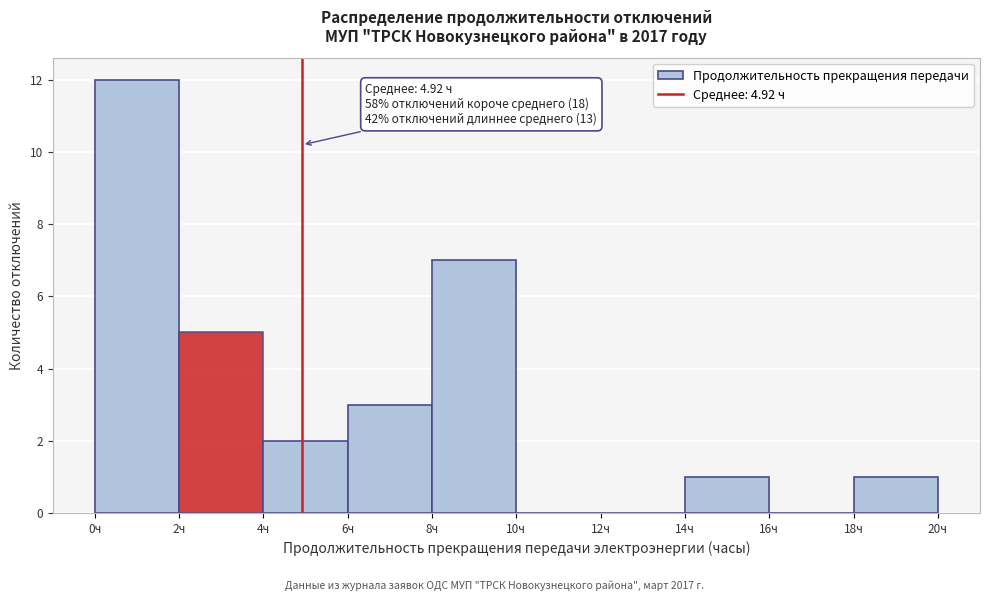

Which range on the x-axis has the tallest bar?

0 to 2